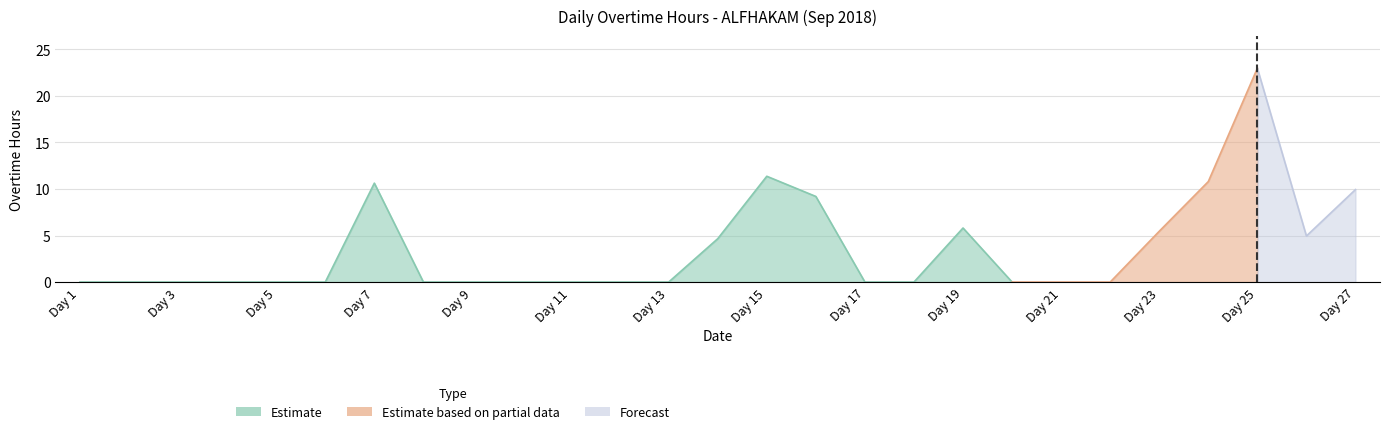

At which category does the data reach its first local peak?

7